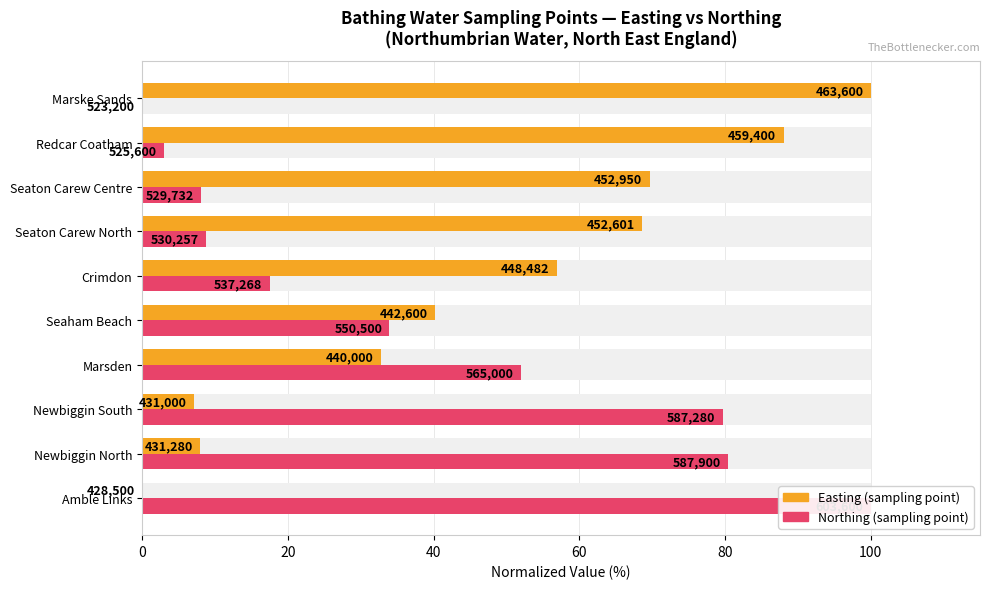

How many bars are there in total?

20